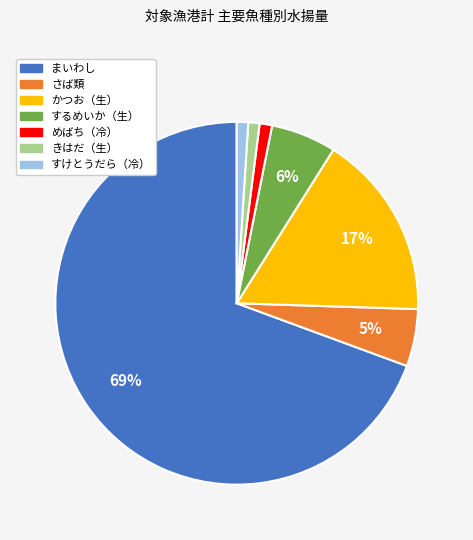

To the nearest percent, what is the difference between the largest and smallest slice percentages?

68%